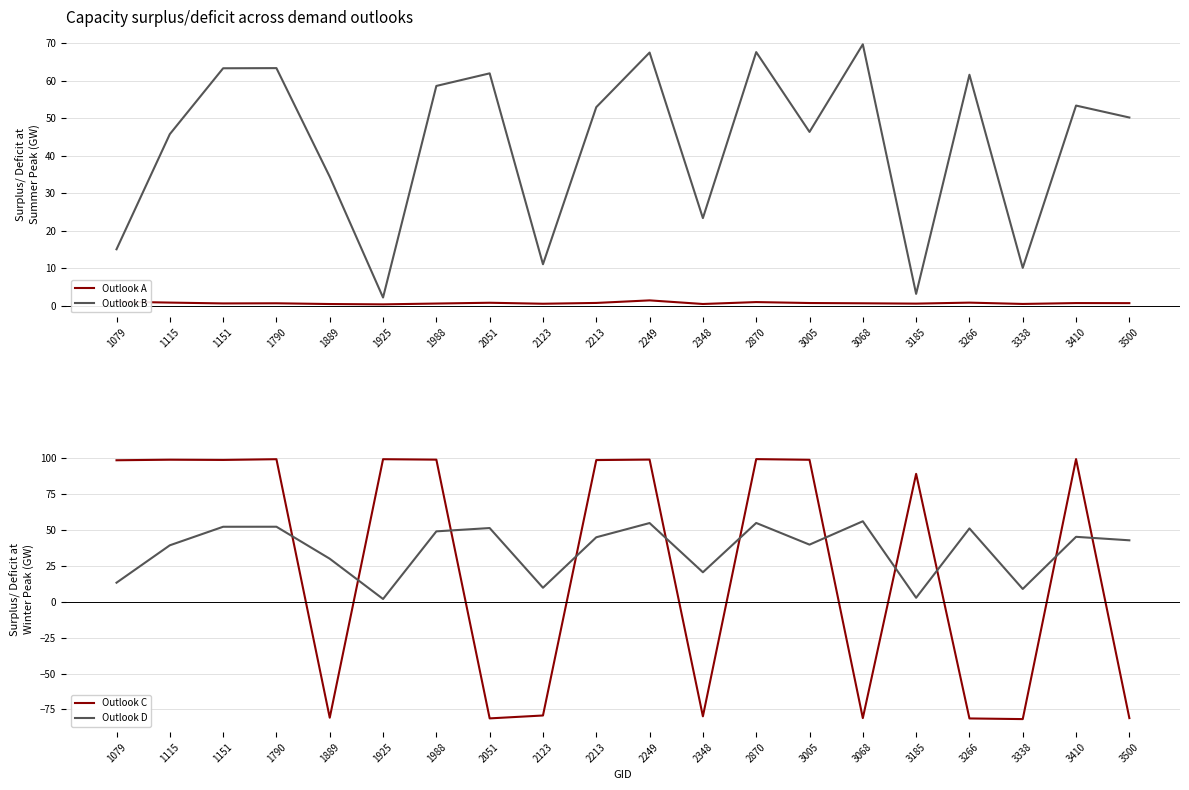

Does the chart have visible grid lines?

Yes